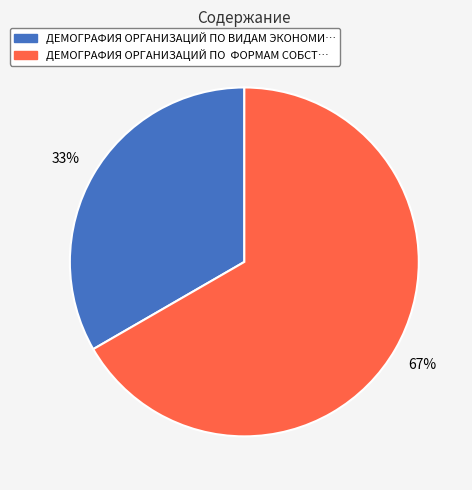

To the nearest percent, what is the average slice percentage?

50%